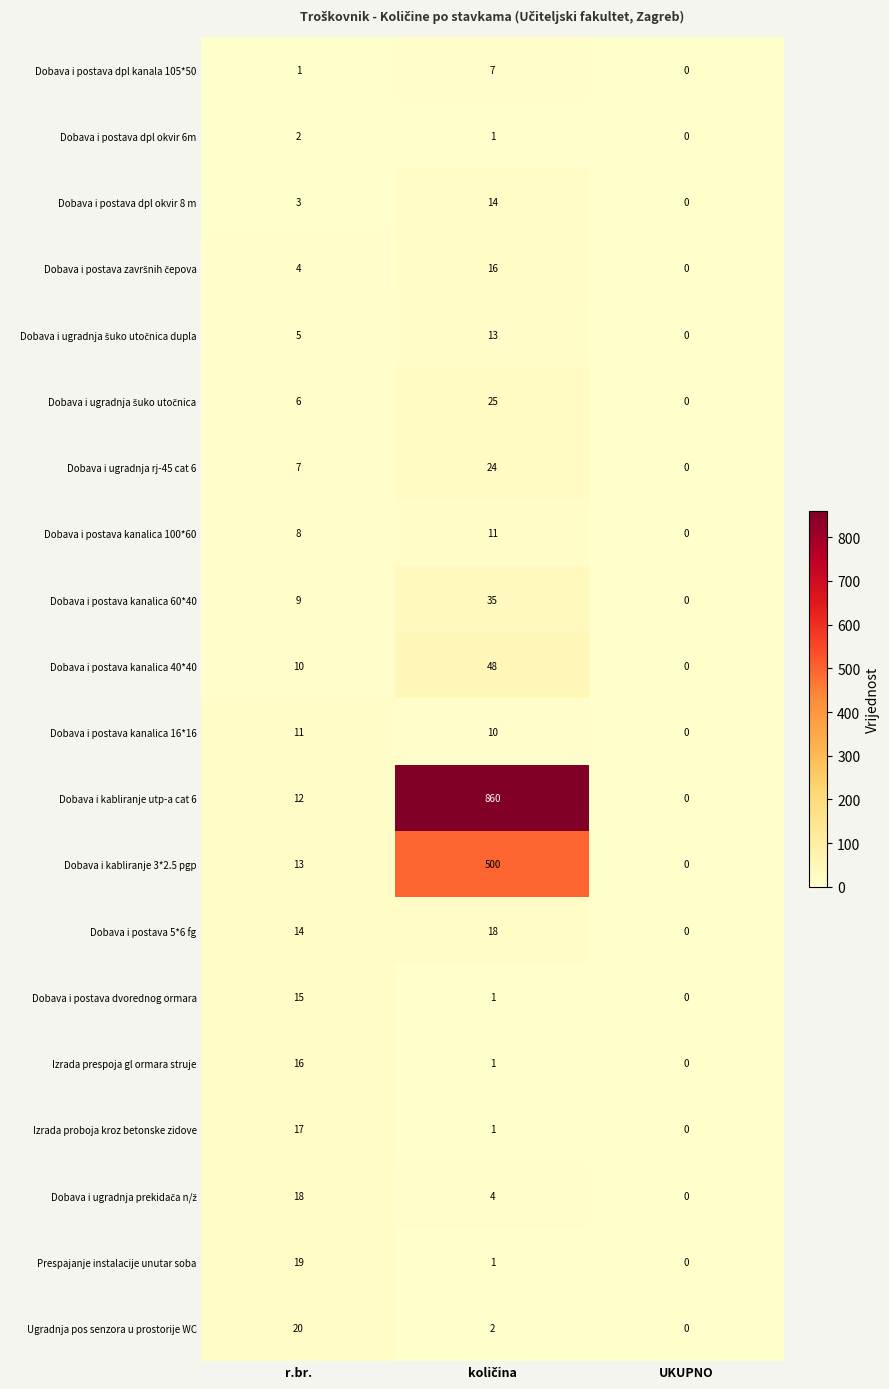

How many Dobava i postava dpl okvir 6m values are between 0 and 2?

3